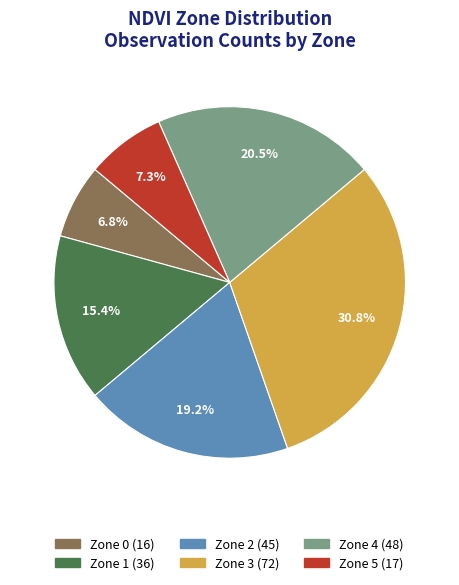

Approximately how many times larger is the value at Zone 2 compared to Zone 4?

0.9